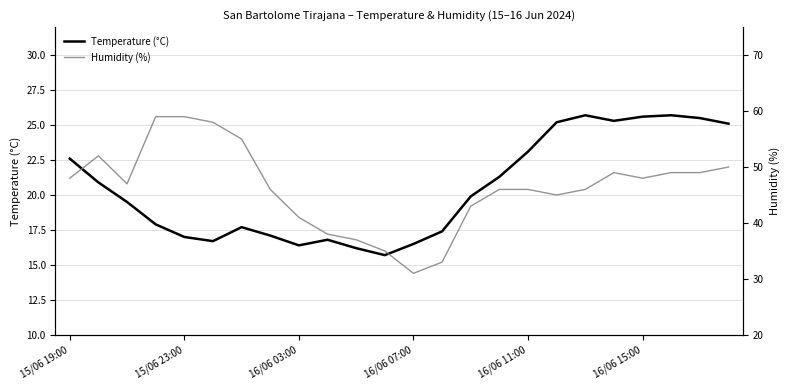

True or false: Humidity (%) has a value of 46.0 at 7.

True